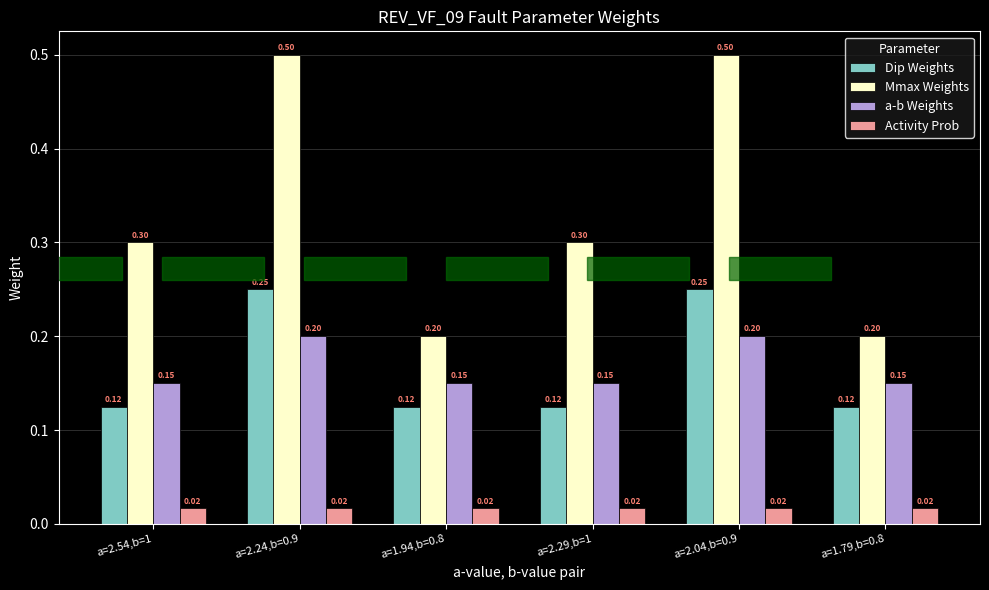

What is the total value across all series at a=2.54,b=1?

0.6